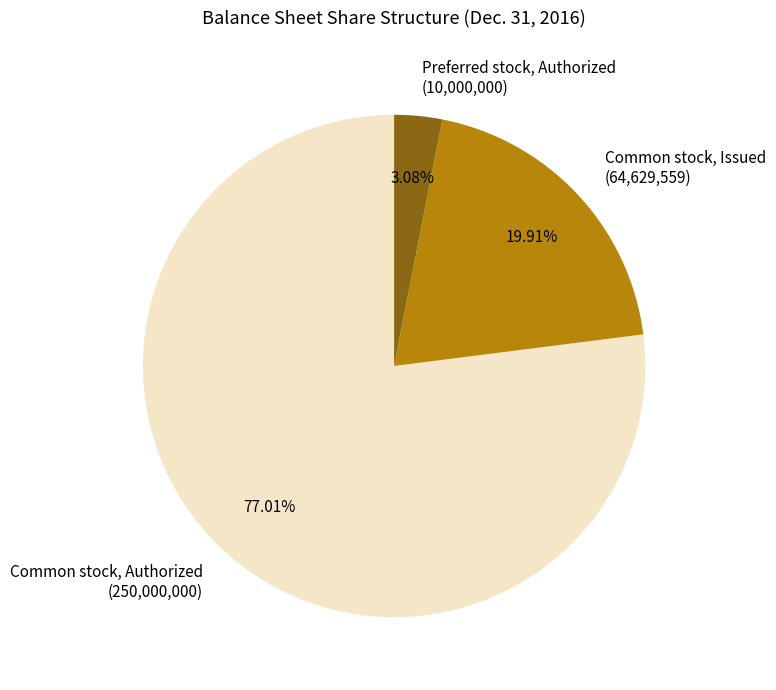

Count the number of slices in the pie.

3